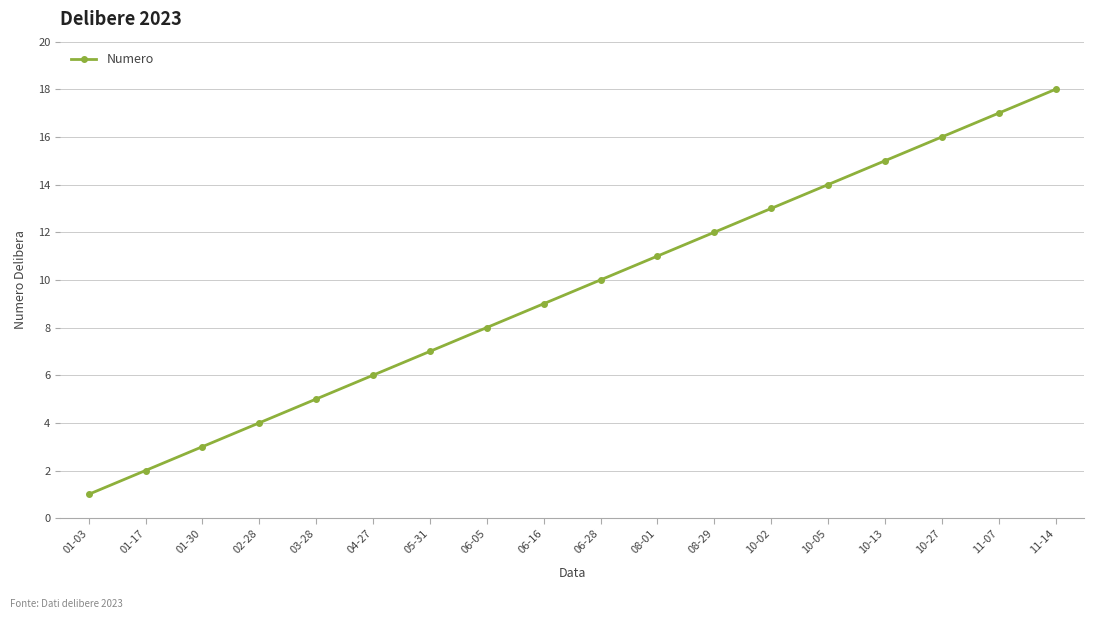

Does the chart have visible grid lines?

Yes